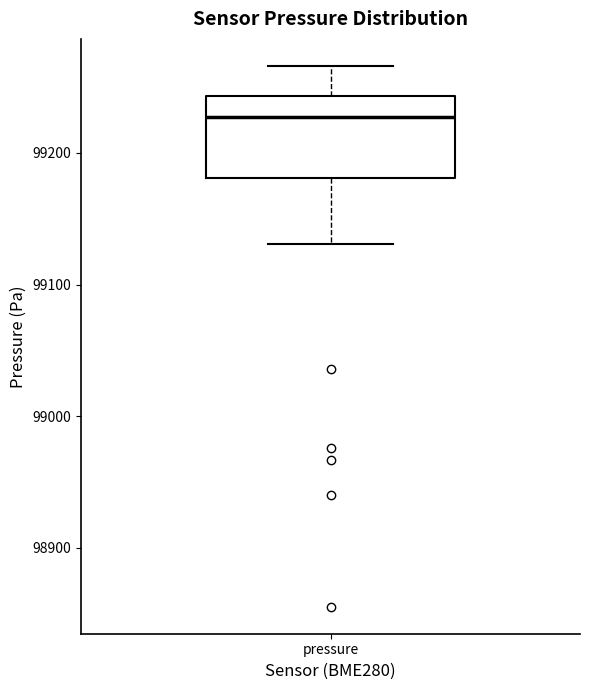

Read this box plot against the y-axis: the position of the median line, the range covered by the box, and the ends of both whiskers. The values are not printed on the chart, so give them approximately, as read against the axis.

median 99230, box 99180 to 99240, whiskers 99130 to 99270